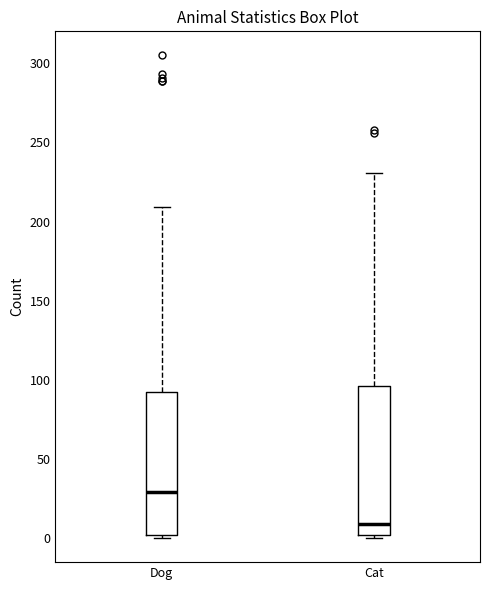

Which box's median line is the highest?

Dog